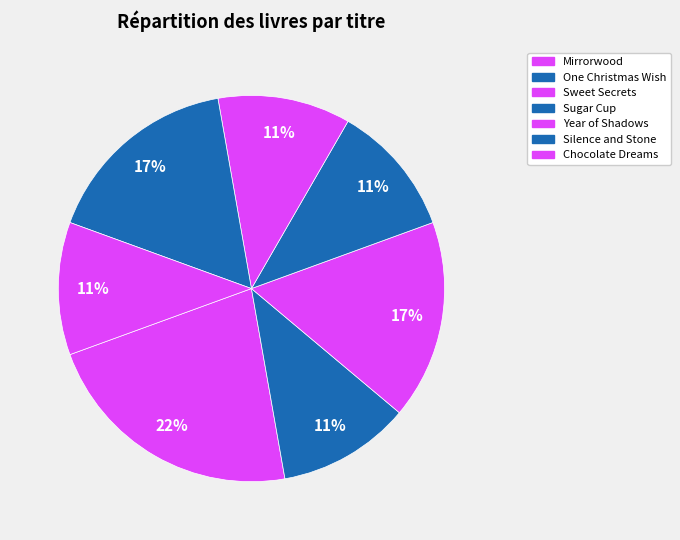

How many segments does this pie chart have?

7